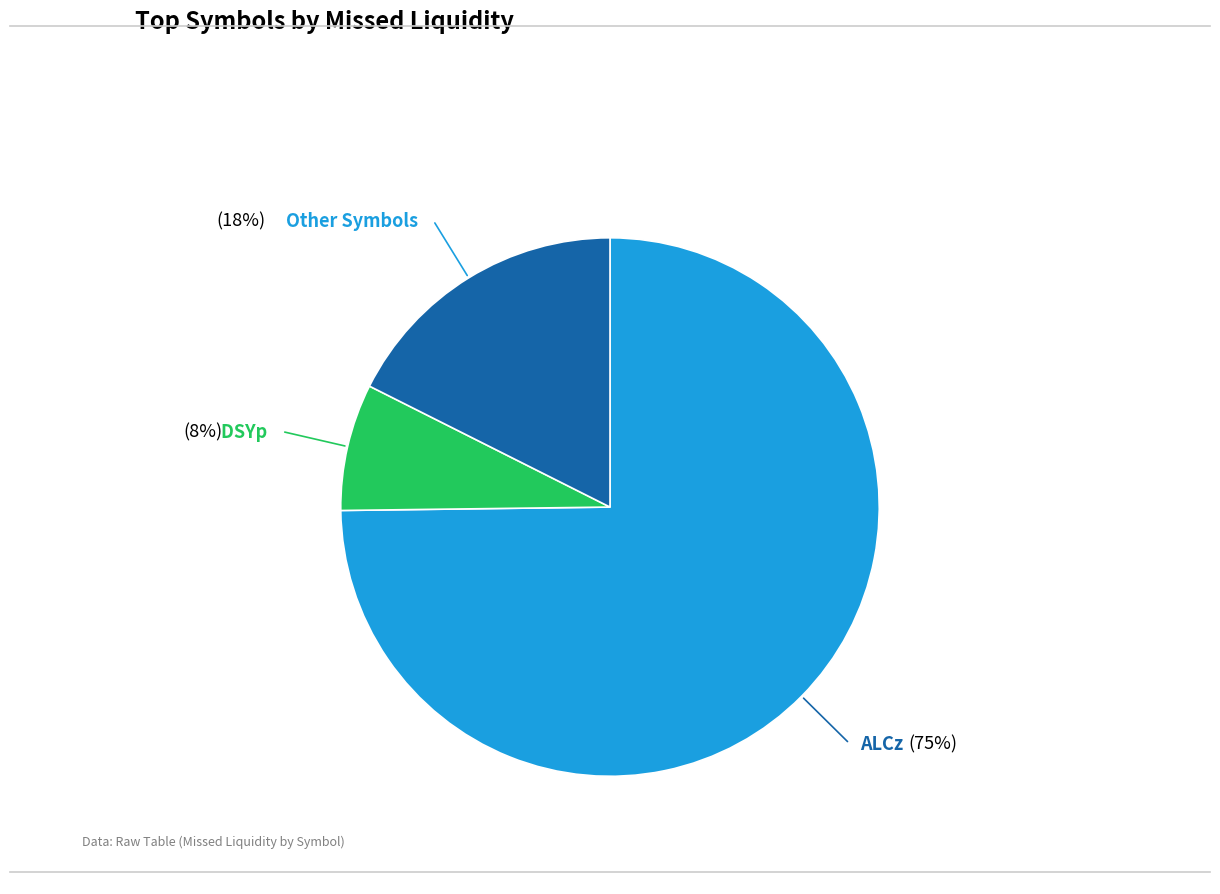

Do Other Symbols and ALCz together represent more than half of the pie?

Yes